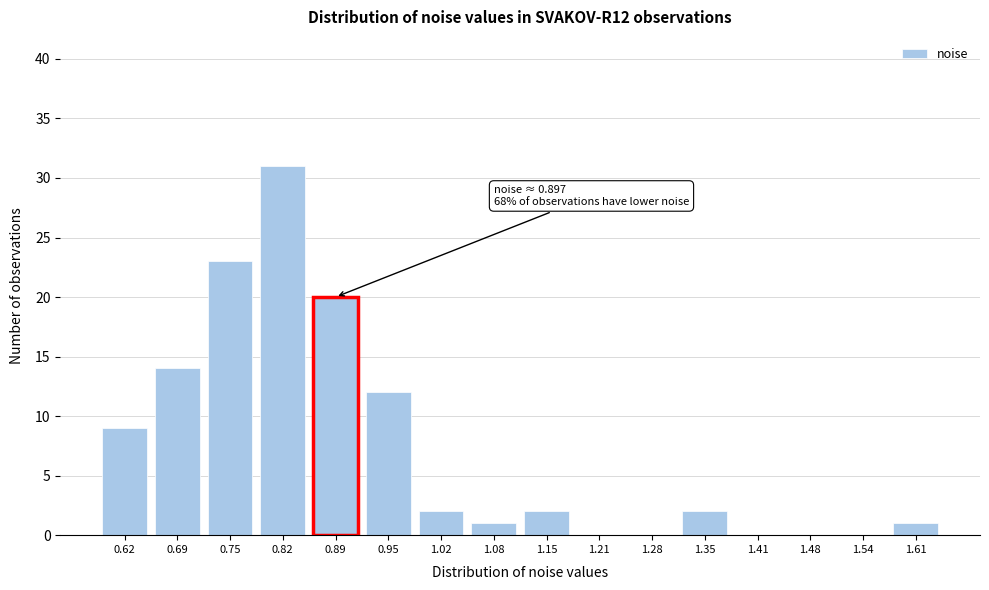

Reading left to right, list all the values displayed in this chart.

0.62=9	0.69=14	0.75=23	0.82=31	0.89=20	0.95=12	1.02=2	1.08=1	1.15=2	1.21=0	1.28=0	1.35=2	1.41=0	1.48=0	1.54=0	1.61=1